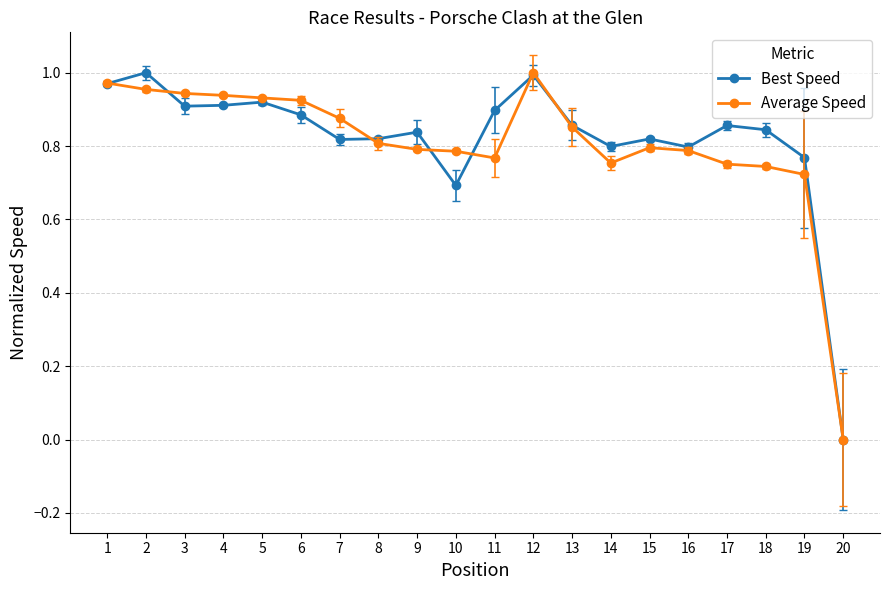

The Average Speed series shows 0.3 at 20. True or false?

False